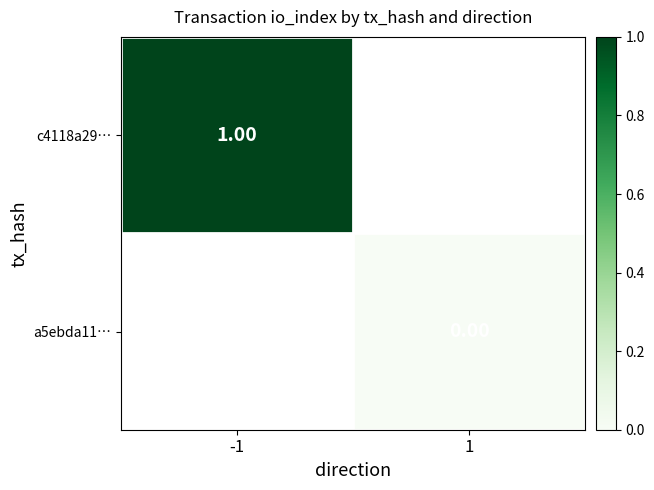

At which category does the chart reach its minimum across all series?

1